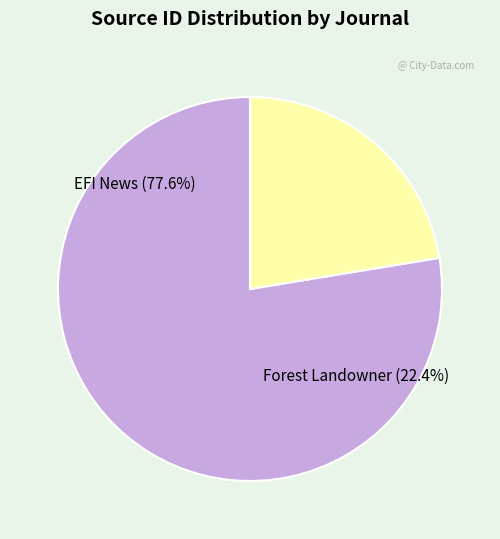

What is the change in value from EFI News to Forest Landowner?

-54698